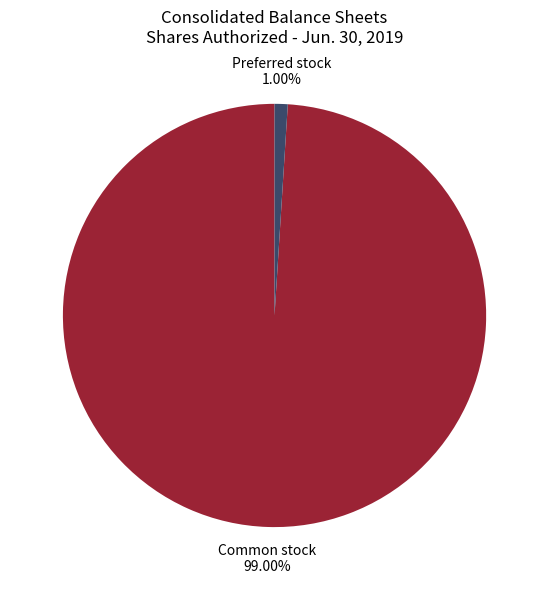

To the nearest percent, what is the difference between the largest and smallest slice percentages?

98%